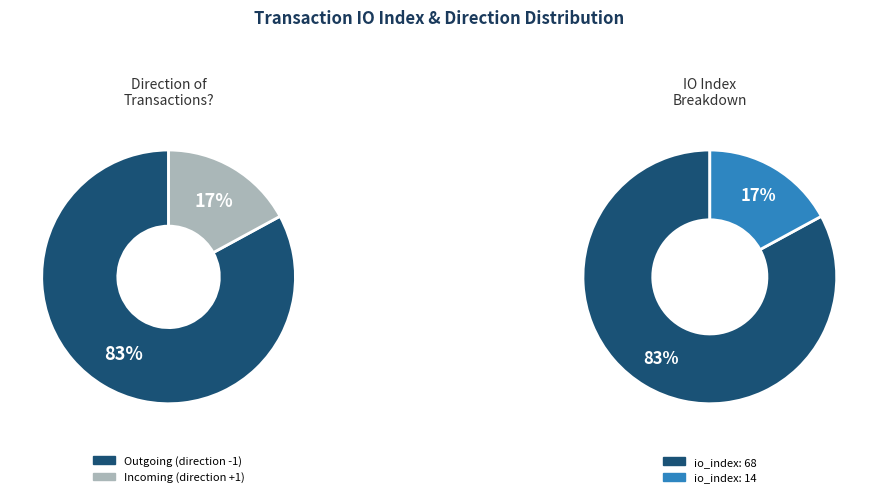

Is it true that io_index 14 is 17% of the pie?

True